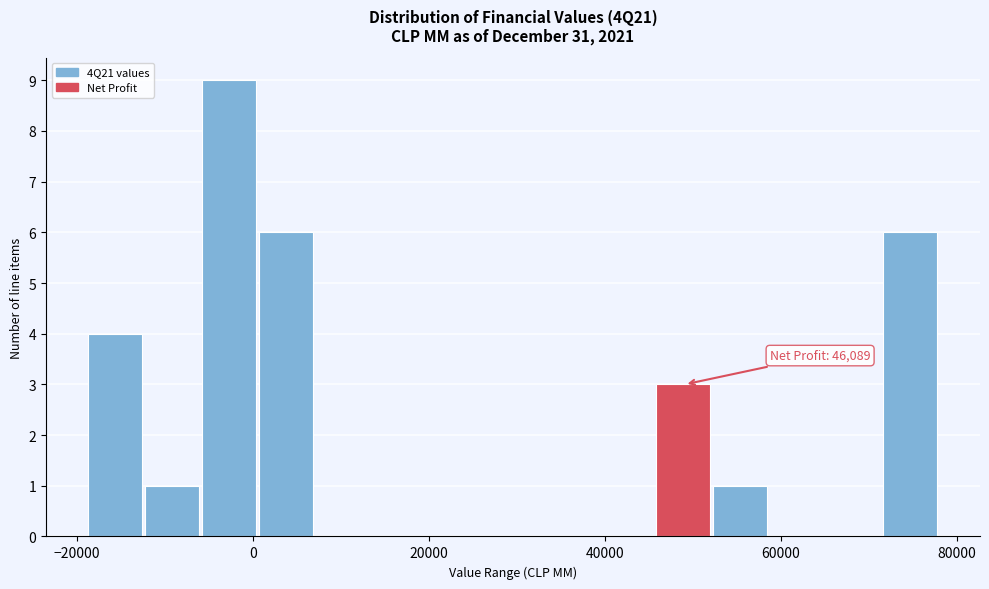

Read against the x-axis, roughly where is the centre of the tallest bar?

-2000